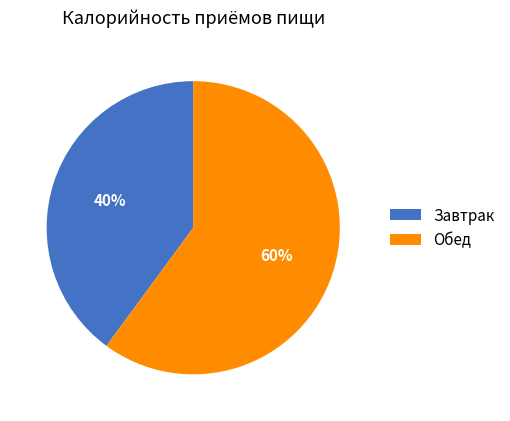

Which slice is the smallest?

Завтрак